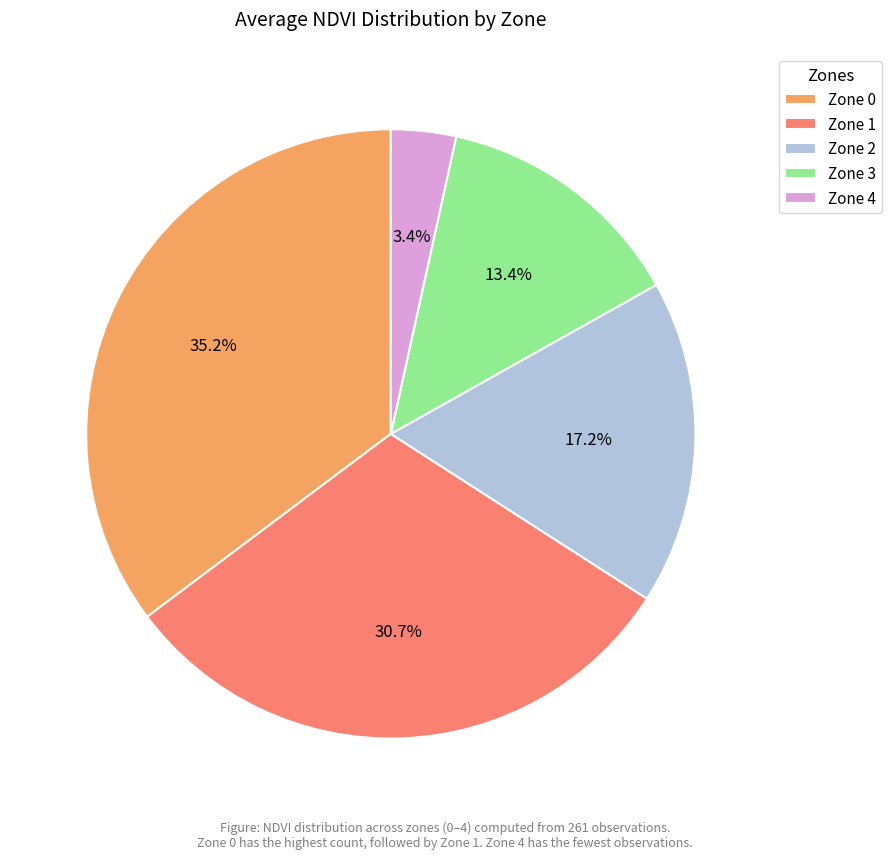

What is the smallest slice in the pie chart?

Zone 4